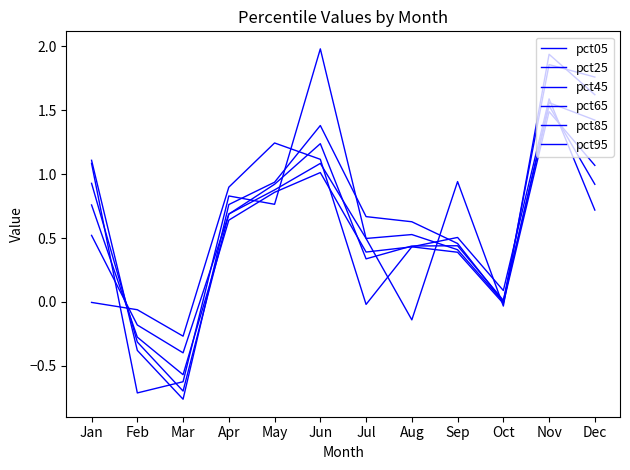

Does the chart have visible grid lines?

No